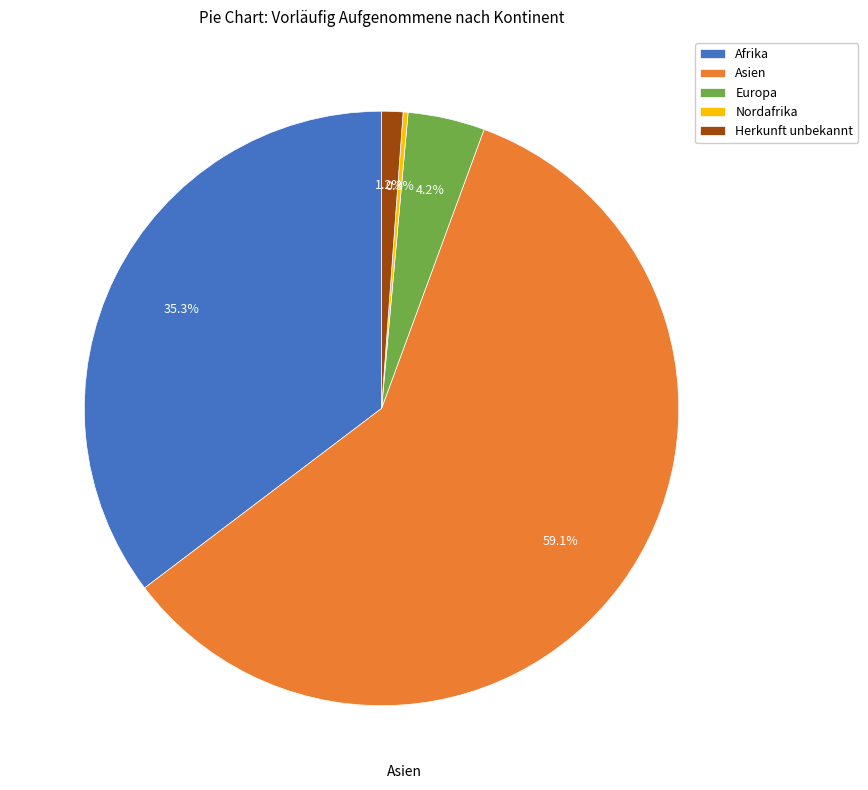

How much of the chart is everything except Afrika?

64.7%